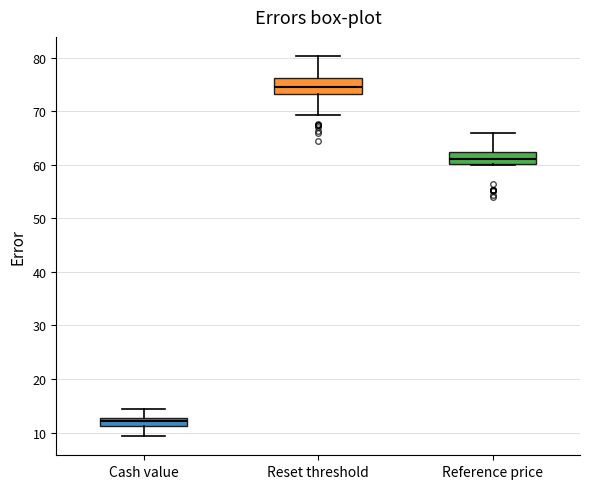

Which box has the highest median line?

Reset threshold